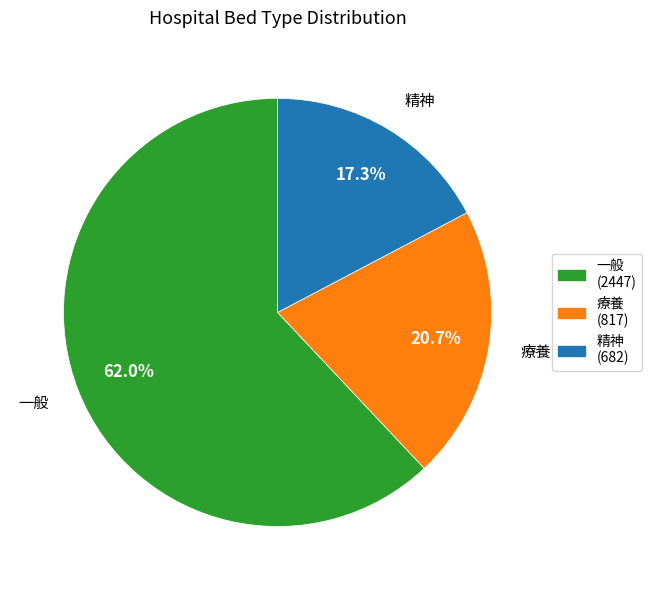

To the nearest percent, what is the difference between the largest and smallest slice percentages?

45%